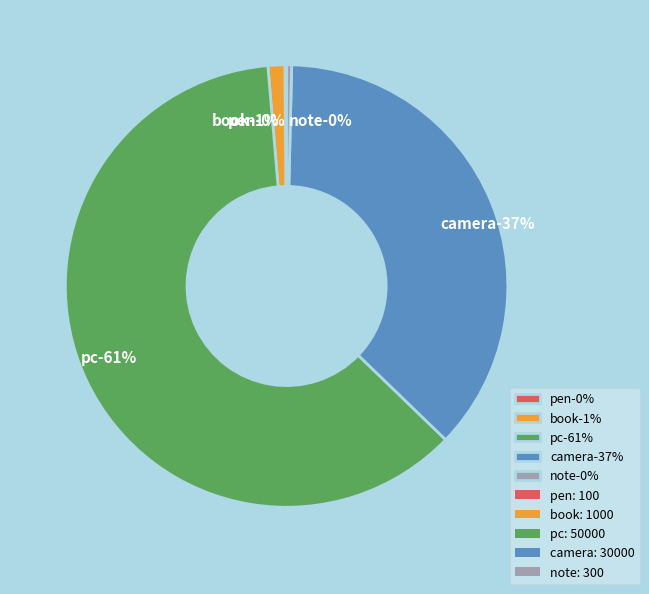

Which slice represents more than half of the pie?

pc